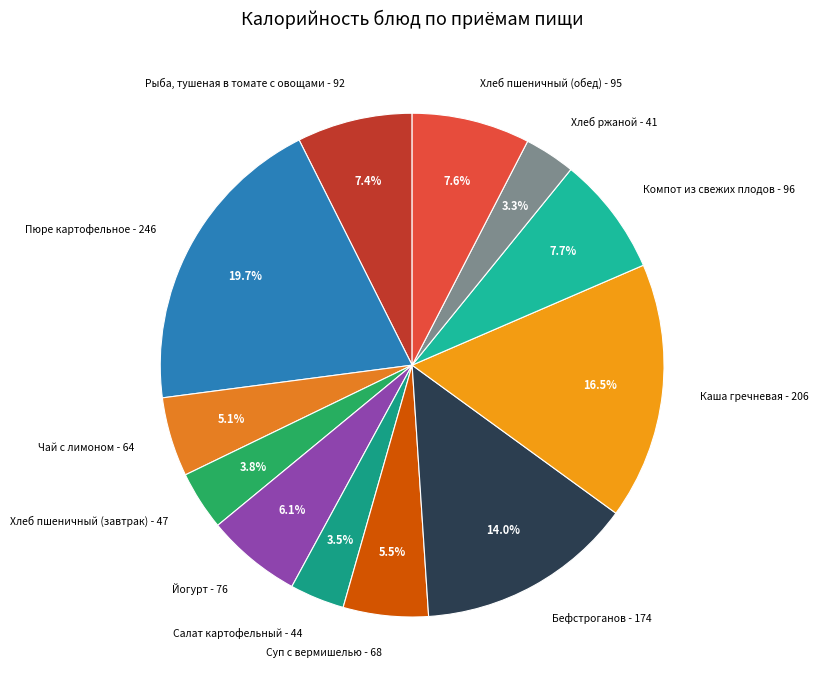

To the nearest percent, what is the difference between the largest and smallest slice percentages?

16%